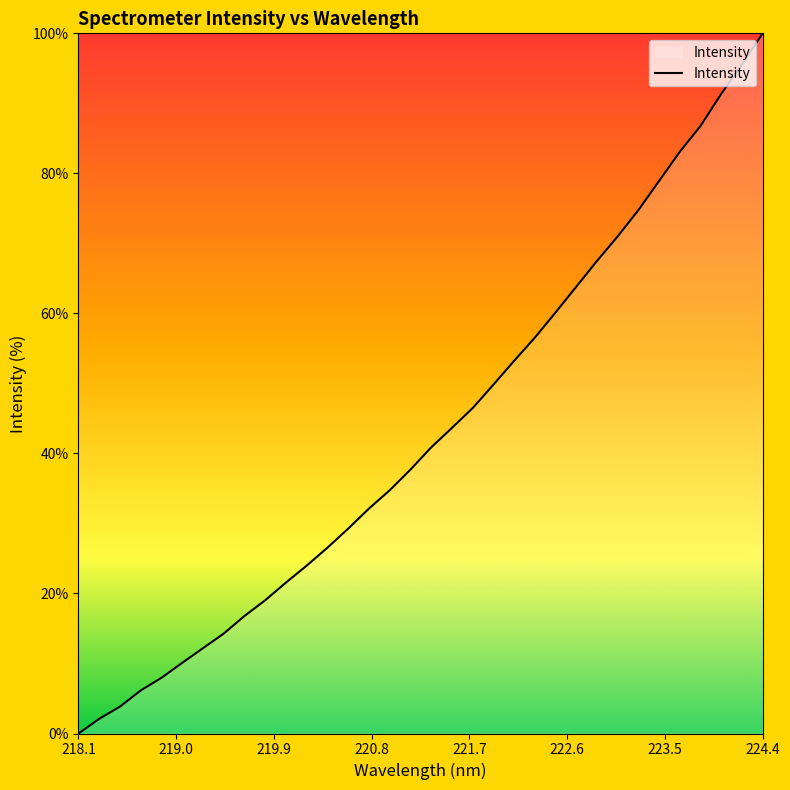

Is this an area chart (filled region under the line)?

No